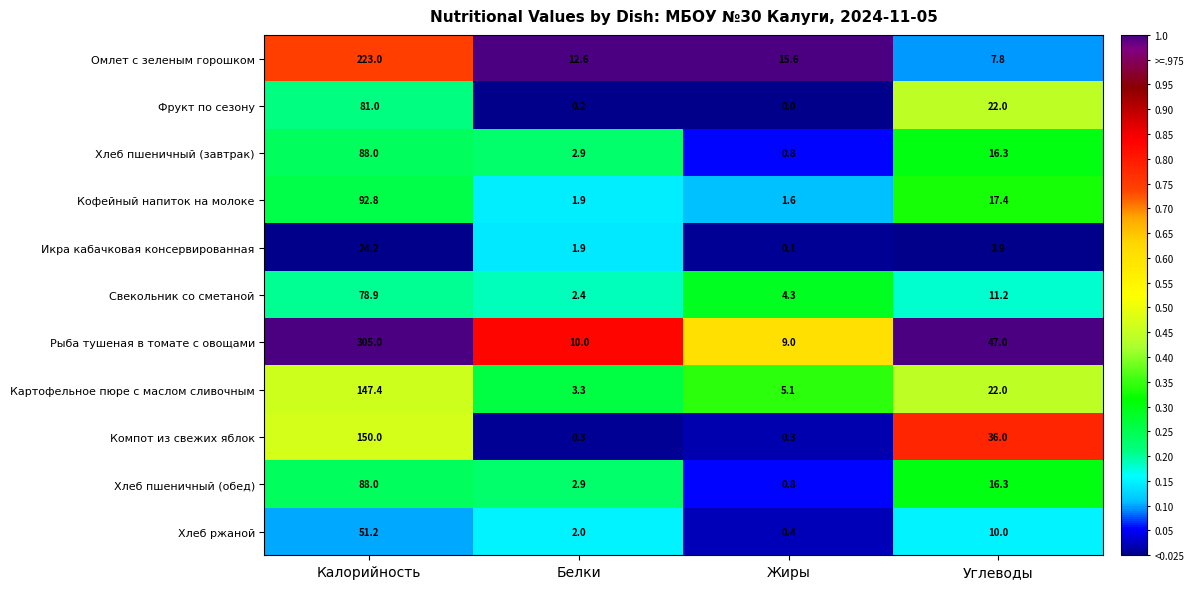

What is the sum of all Омлет с зеленым горошком values?

259.0